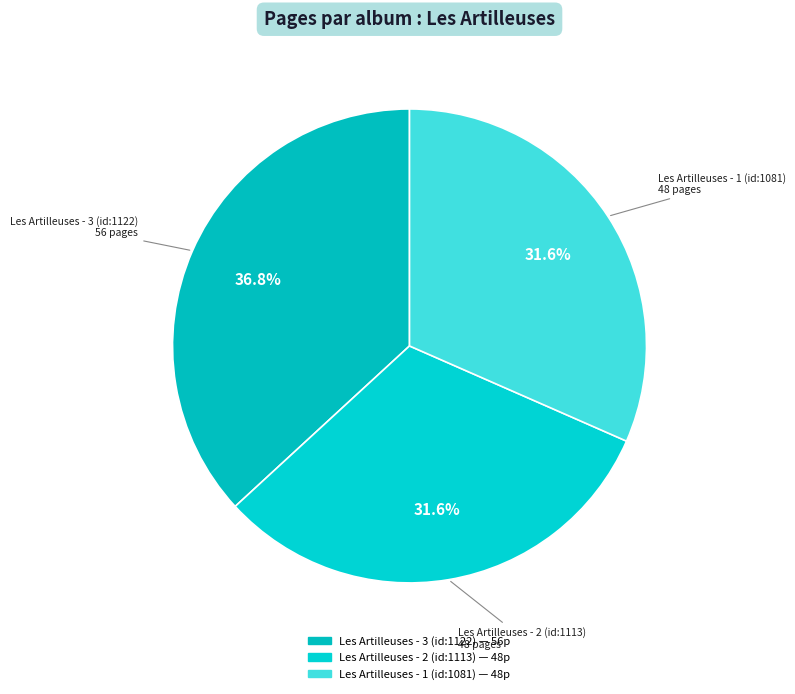

True or false: Les Artilleuses - 3 (id:1122) accounts for 23% of the total.

False